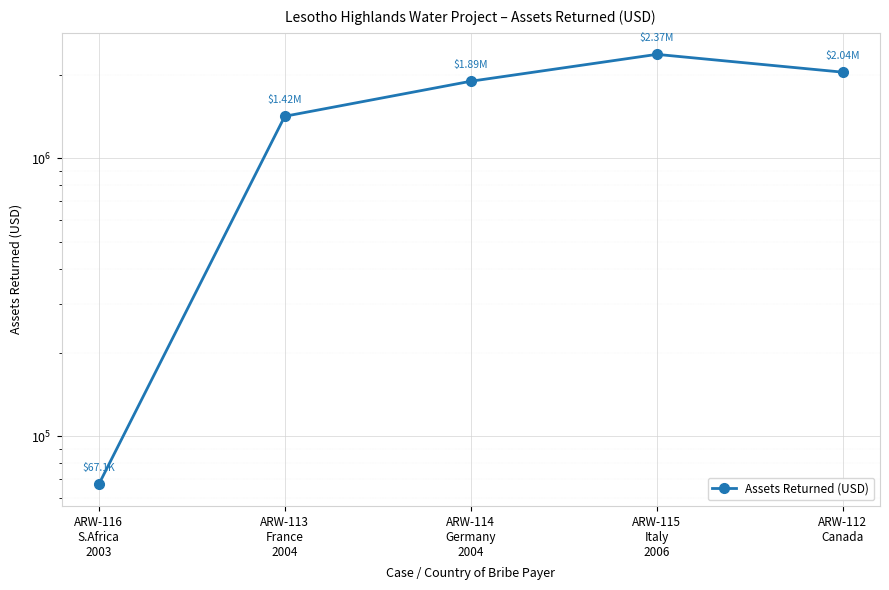

What is the maximum value shown in the chart?

2367450